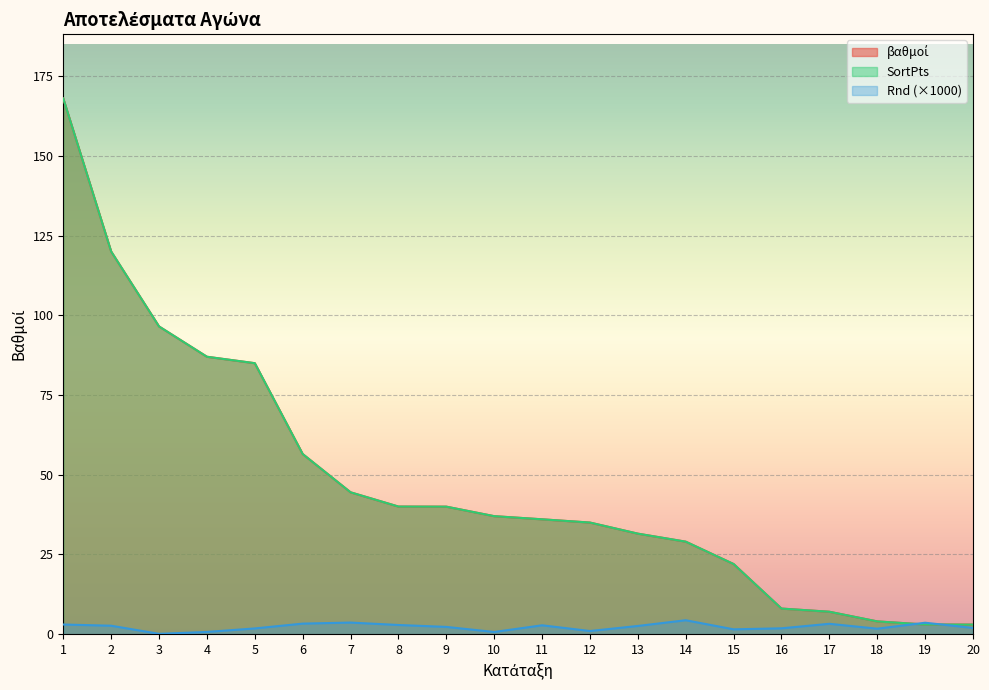

True or false: βαθμοί and SortPts intersect in this chart.

False